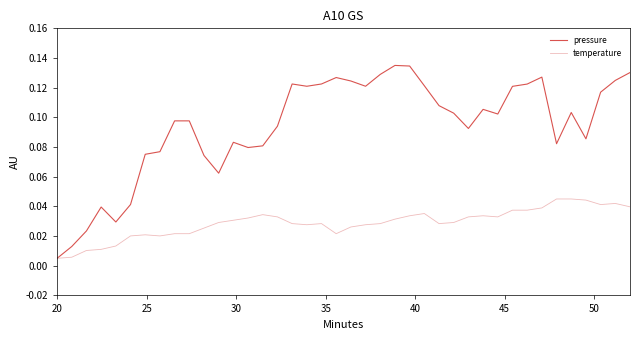

Which series has the largest range (max minus min)?

pressure